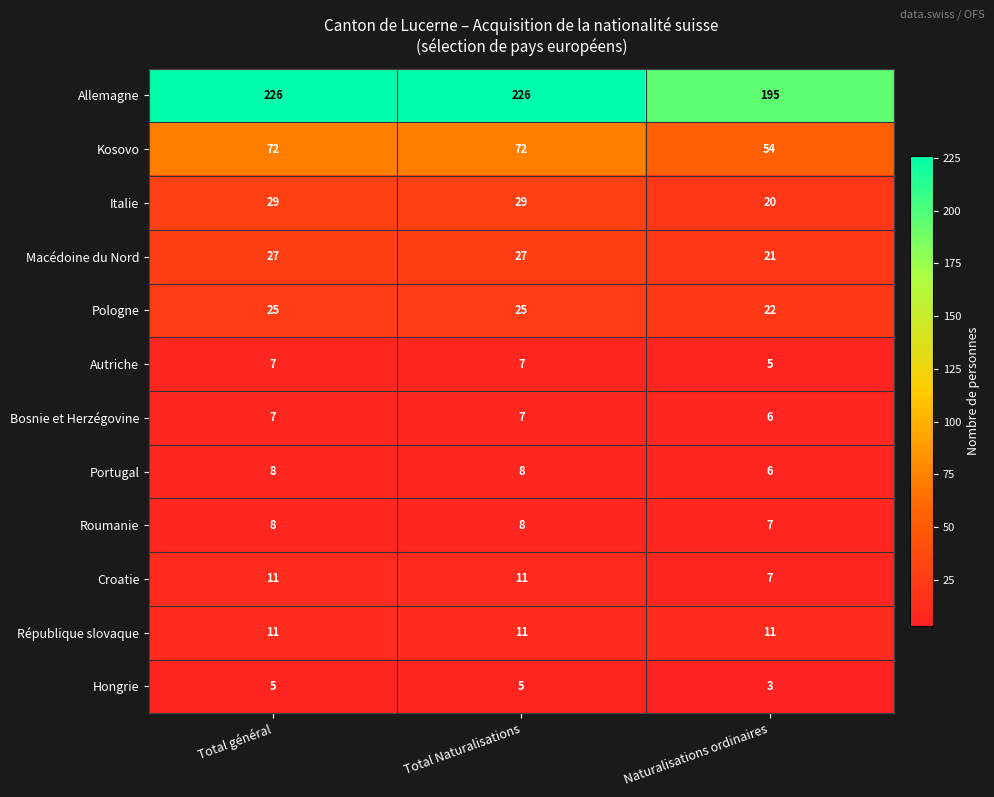

Which series has the widest spread of values?

Allemagne